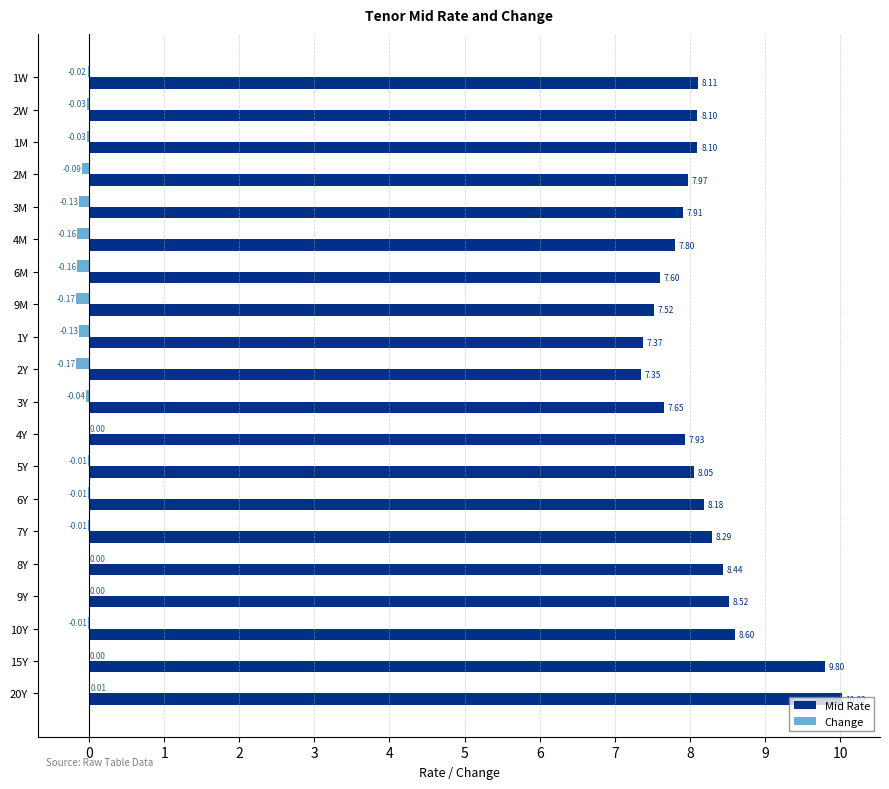

Is the value of Change at 2Y greater than the value of Mid Rate at 2M?

No